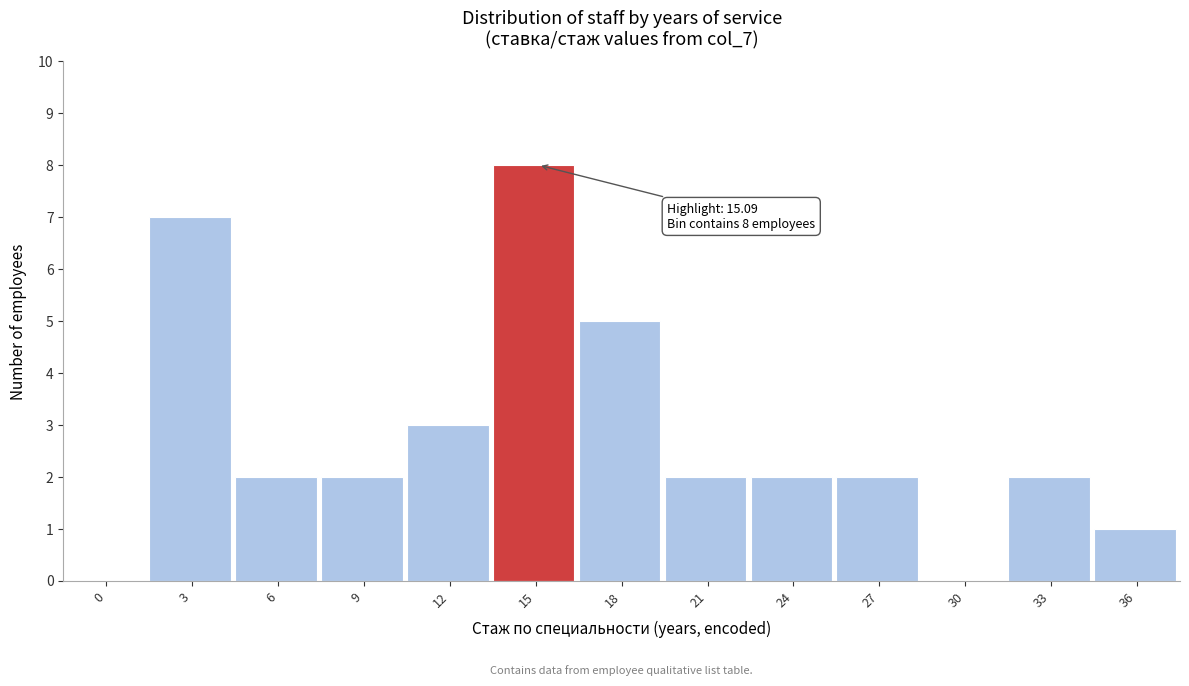

Reading left to right, transcribe all the data shown in this chart.

0=0	3=7	6=2	9=2	12=3	15=8	18=5	21=2	24=2	27=2	30=0	33=2	36=1